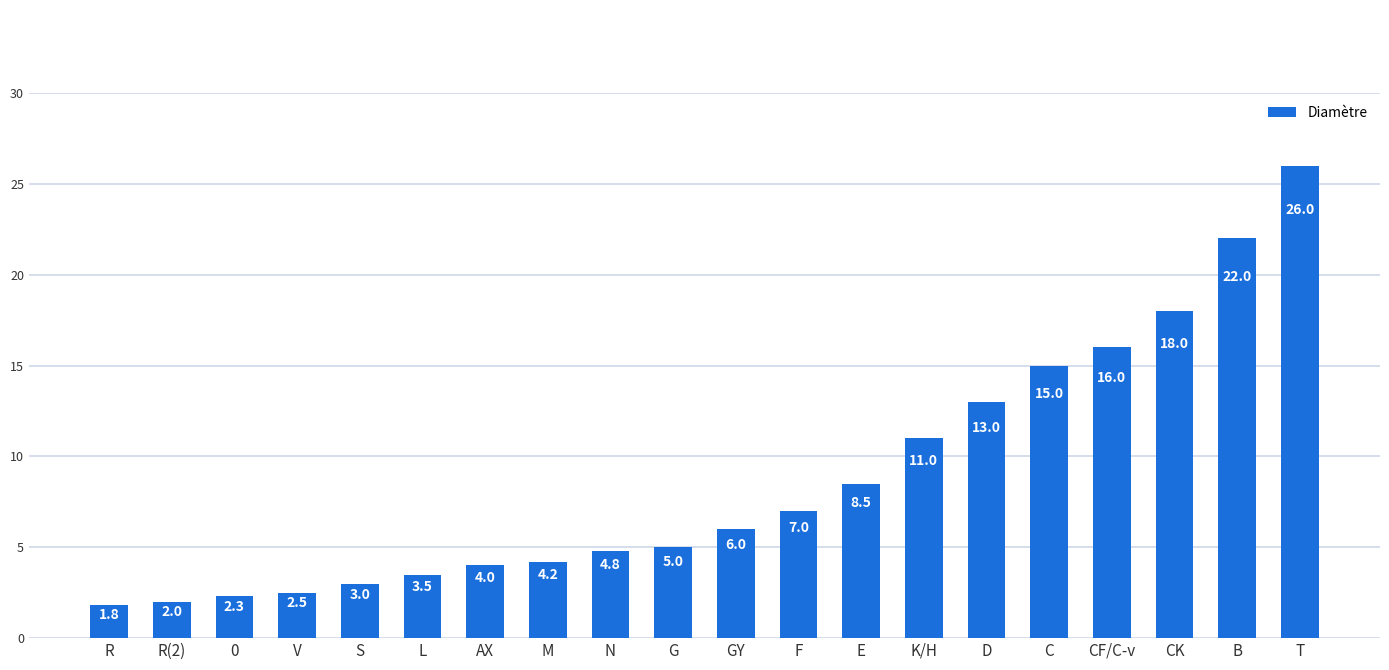

Between R and C, which is larger?

C